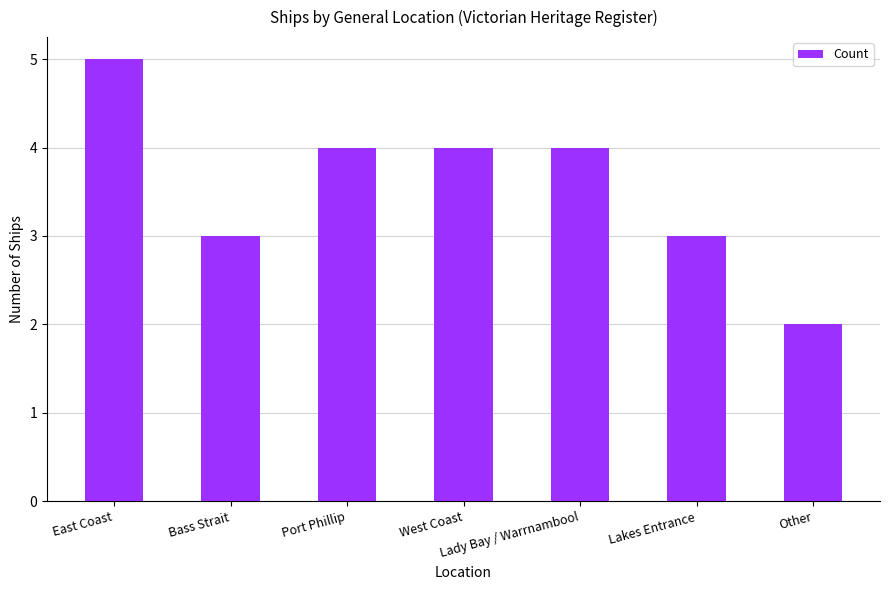

What is the change in value from West Coast to Lakes Entrance?

-1